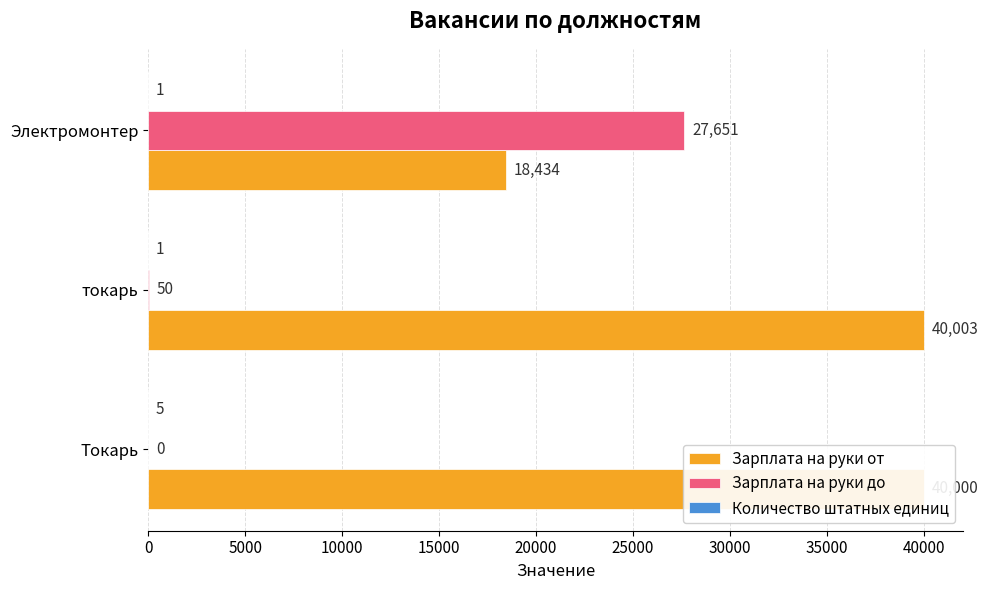

Where is Зарплата на руки до nearest to the value 13825?

токарь